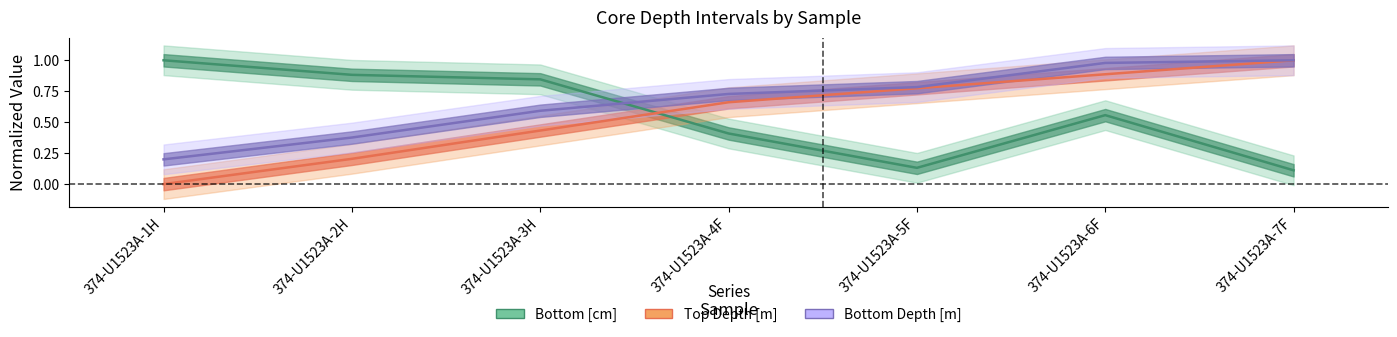

Where do Top Depth [m] and Bottom [cm] first cross each other?

374-U1523A-3H and 374-U1523A-4F